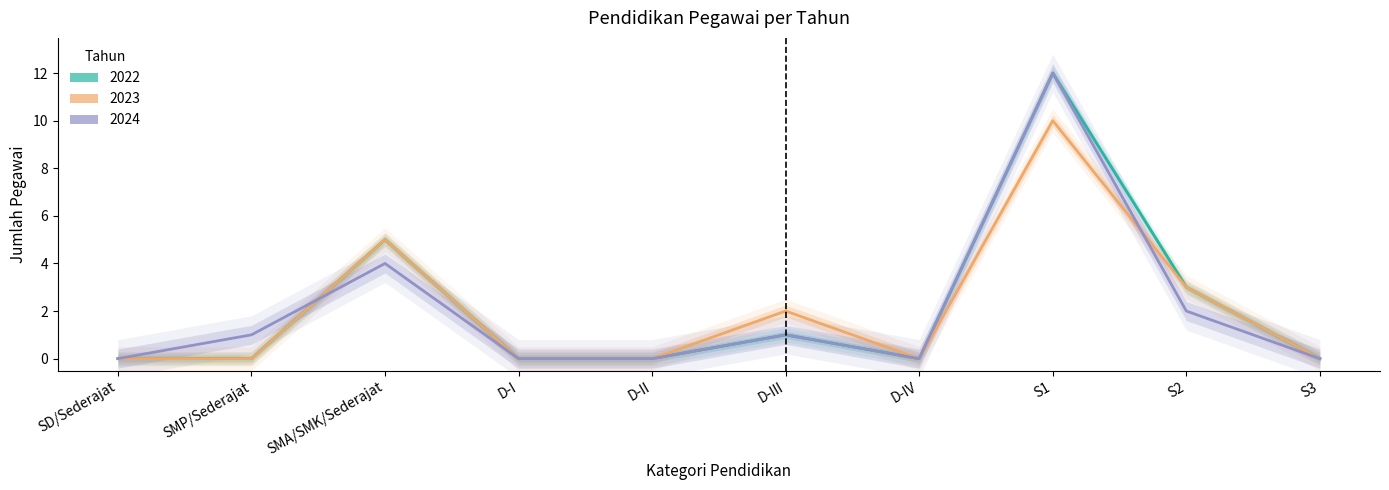

How many interior local valleys does the 2024 series have?

1